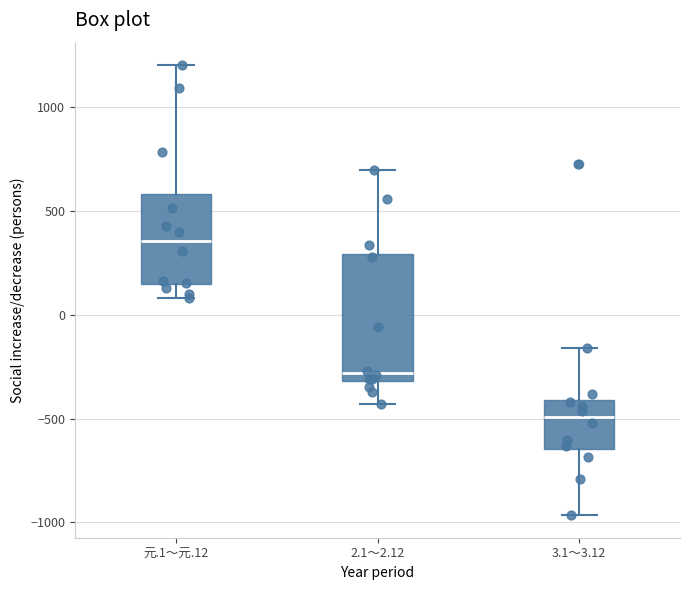

Which box's median line is the lowest?

3.1～3.12